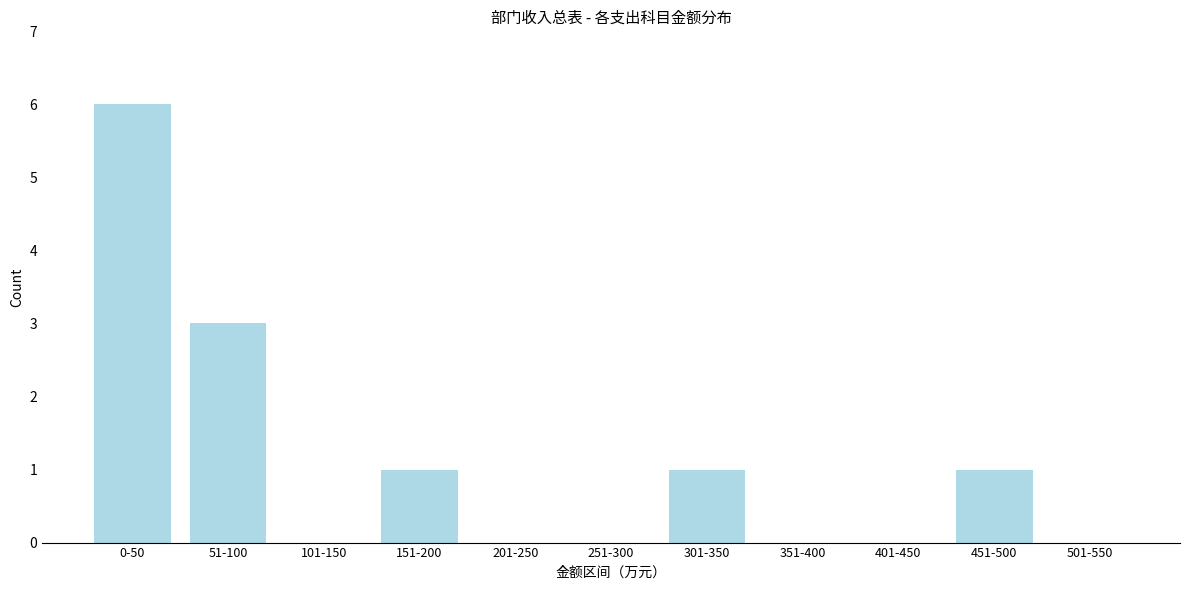

Reading left to right, what are all the values shown in this chart?

0-50=6	51-100=3	101-150=0	151-200=1	201-250=0	251-300=0	301-350=1	351-400=0	401-450=0	451-500=1	501-550=0